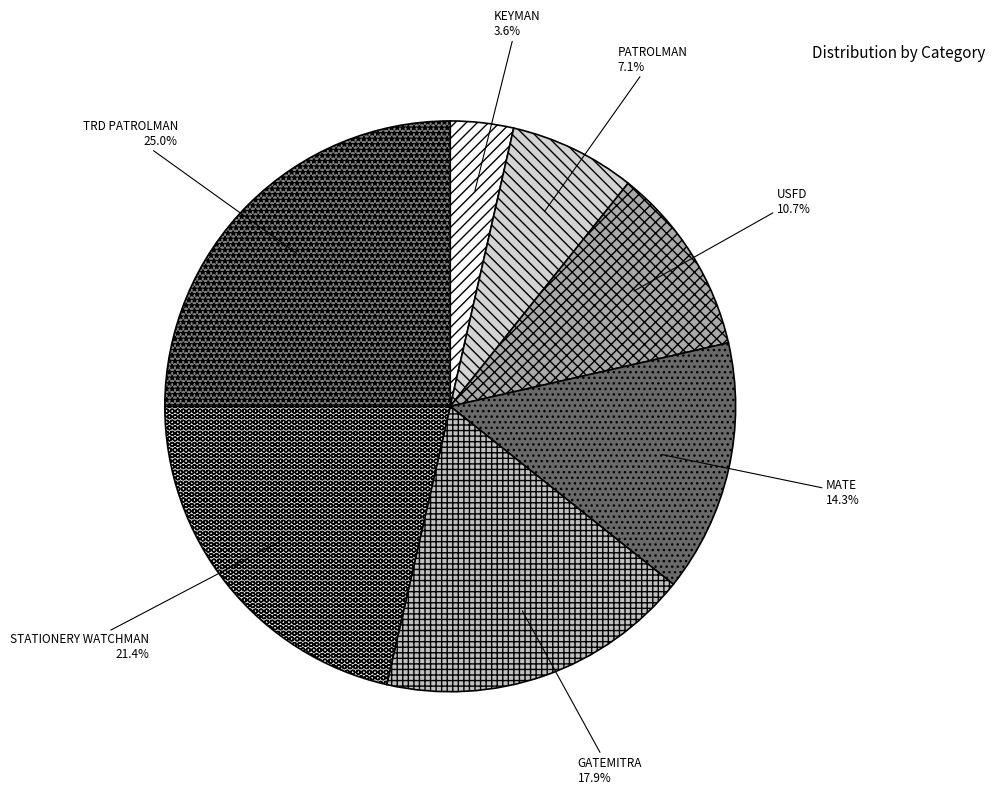

True or false: MATE accounts for 14% of the total.

True